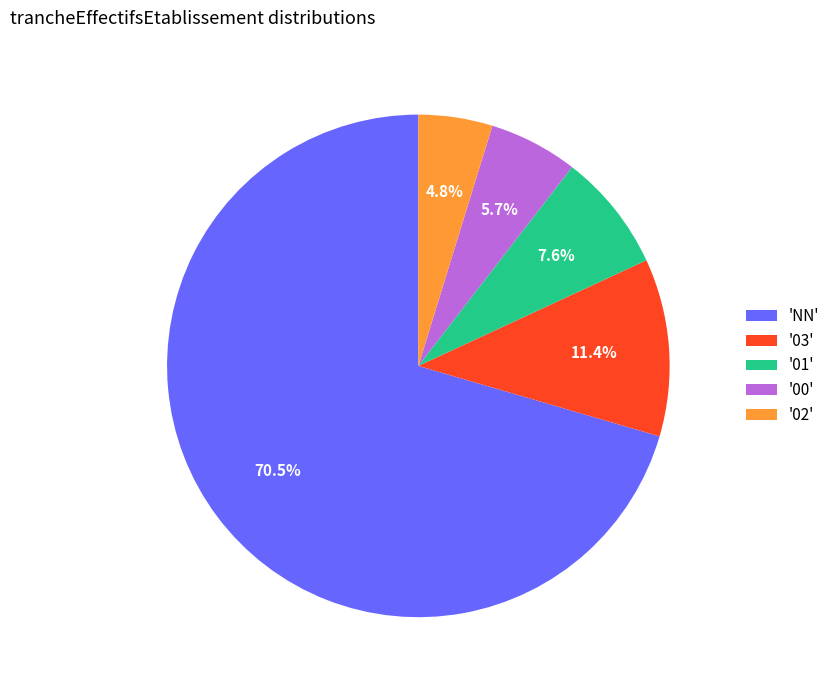

What is the smallest slice in the pie chart?

'02'